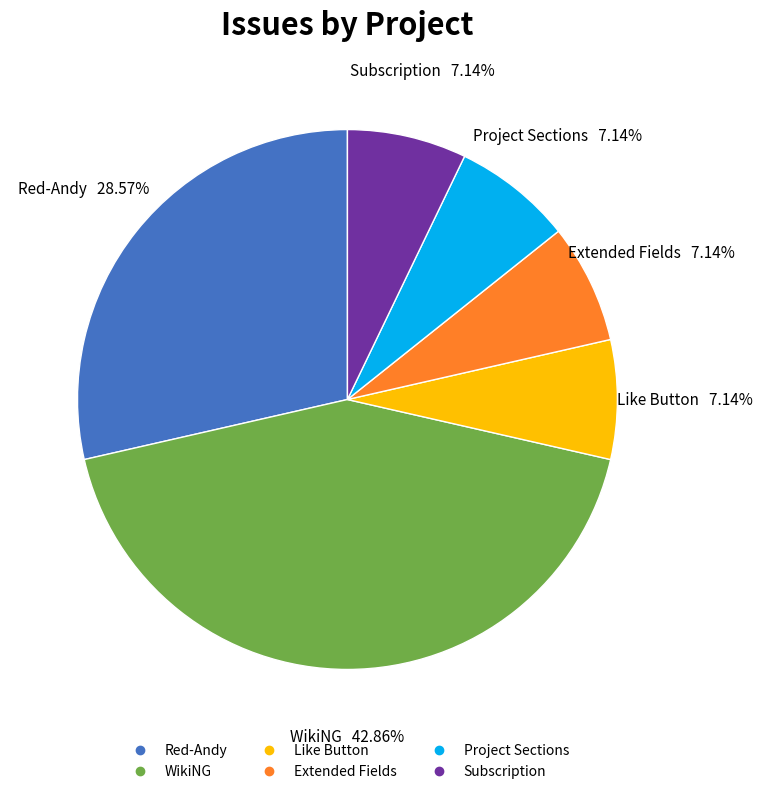

Is there a majority slice in this chart?

No